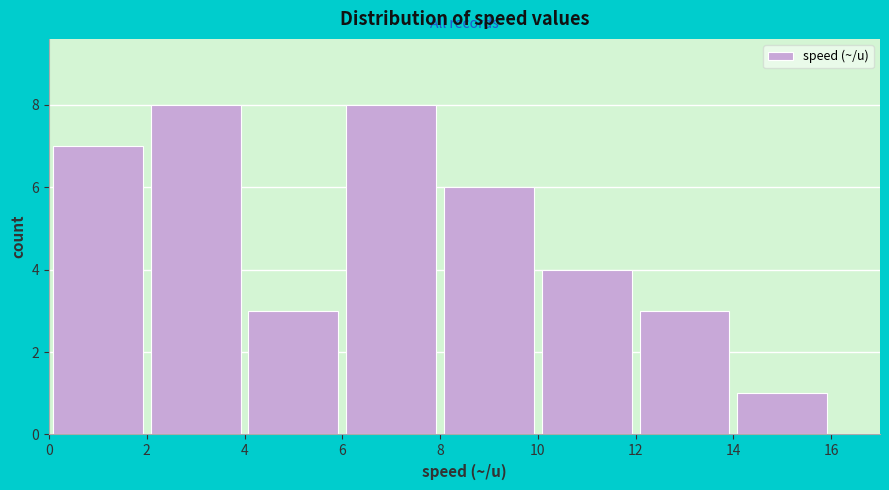

Reading left to right, transcribe this chart: for each bar, give the range it covers on the x-axis and its height. The values are not printed on the chart, so give them approximately, as read against the axis.

0 to 2: 7
2 to 4: 8
4 to 6: 3
6 to 8: 8
8 to 10: 6
10 to 12: 4
12 to 14: 3
14 to 16: 1